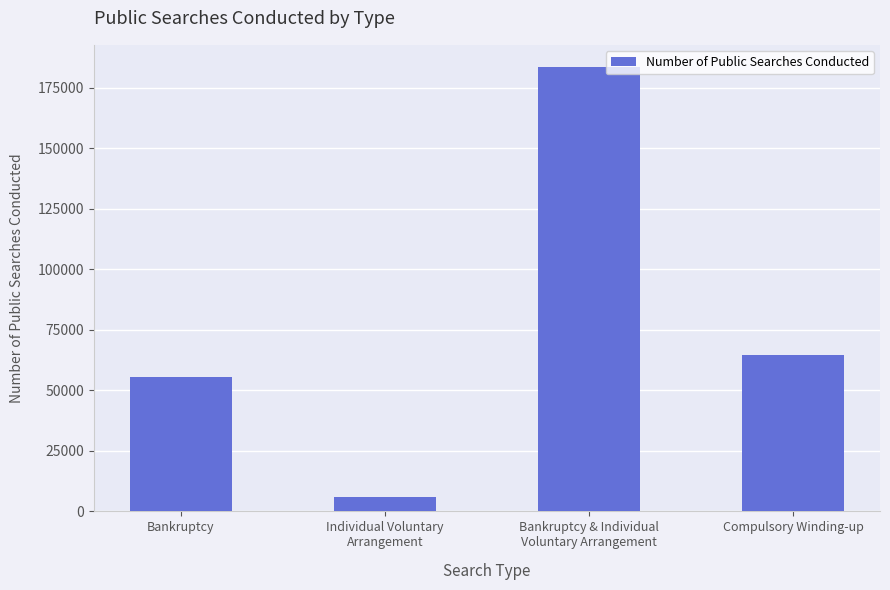

What is the maximum value shown in the chart?

183498